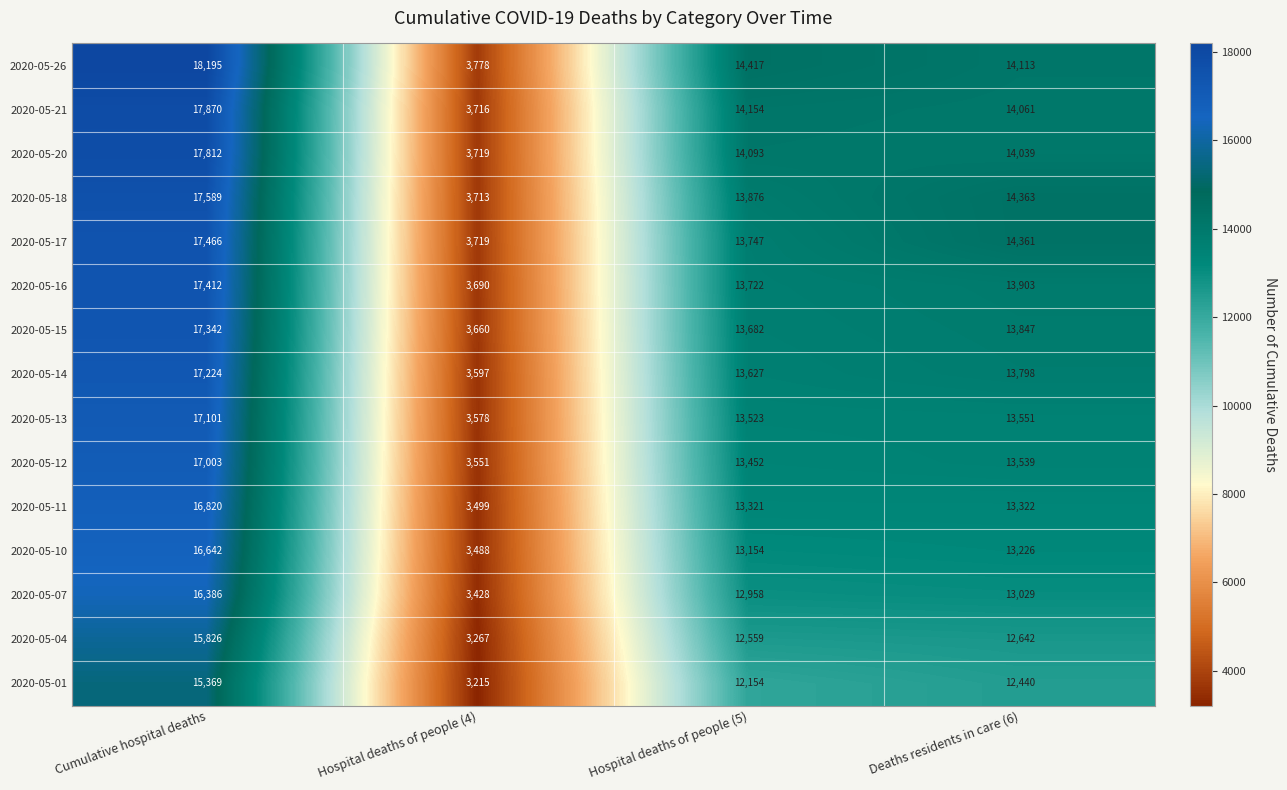

Rank the series by their maximum value, from lowest to highest.

2020-05-01, 2020-05-04, 2020-05-07, 2020-05-10, 2020-05-11, 2020-05-12, 2020-05-13, 2020-05-14, 2020-05-15, 2020-05-16, 2020-05-17, 2020-05-18, 2020-05-20, 2020-05-21, 2020-05-26